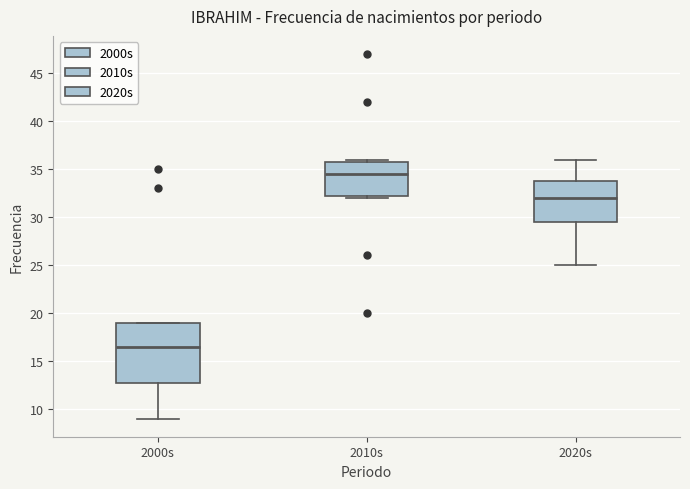

Comparing the boxes themselves (not the whiskers), which one is the tallest?

2000s